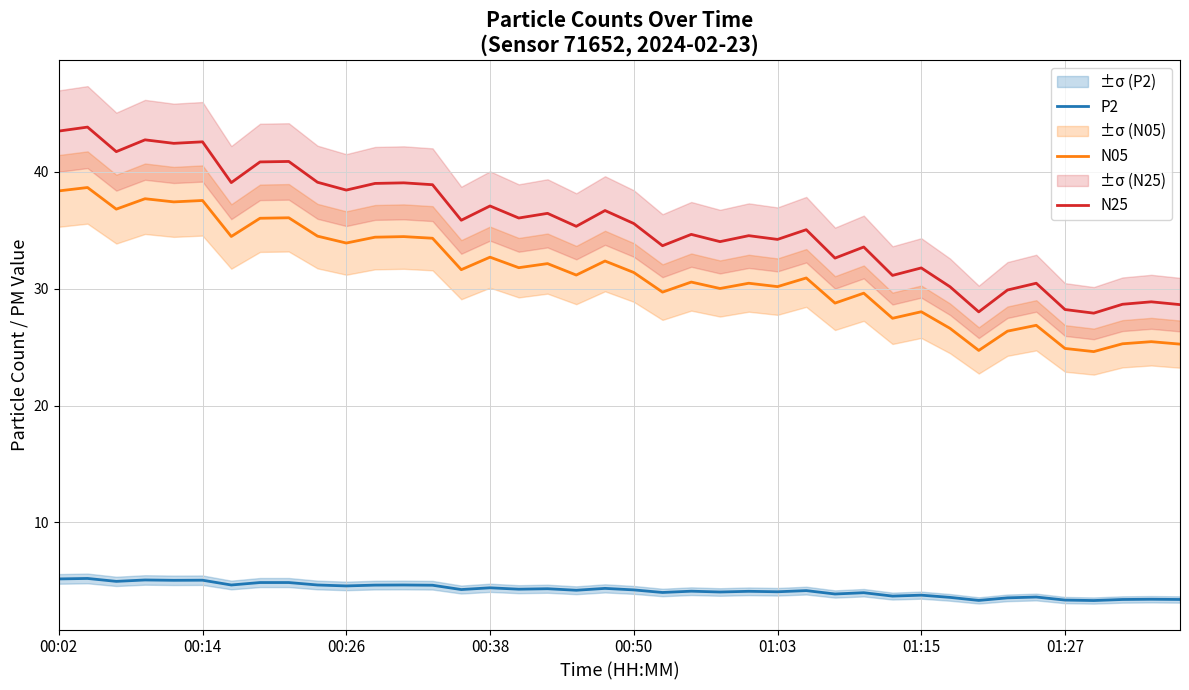

Reading left to right, transcribe all the data shown in this chart.

P2: 5.2	5.2	5.0	5.1	5.0	5.1	4.7	4.9	4.9	4.7	4.6	4.6	4.7	4.6	4.3	4.4	4.3	4.3	4.2	4.4	4.2	4.0	4.1	4.0	4.1	4.1	4.2	3.9	4.0	3.7	3.8	3.6	3.3	3.5	3.6	3.4	3.3	3.4	3.4	3.4
N05: 38.4	38.7	36.8	37.7	37.4	37.5	34.5	36.0	36.1	34.5	33.9	34.4	34.5	34.3	31.6	32.7	31.8	32.1	31.2	32.4	31.4	29.7	30.6	30.0	30.5	30.2	30.9	28.8	29.6	27.5	28.0	26.6	24.7	26.4	26.9	24.9	24.6	25.3	25.5	25.3
N25: 43.5	43.8	41.7	42.7	42.4	42.6	39.1	40.9	40.9	39.1	38.4	39.0	39.1	38.9	35.9	37.1	36.0	36.5	35.3	36.7	35.6	33.7	34.6	34.0	34.5	34.2	35.0	32.6	33.6	31.1	31.8	30.2	28.0	29.9	30.5	28.2	27.9	28.7	28.9	28.6